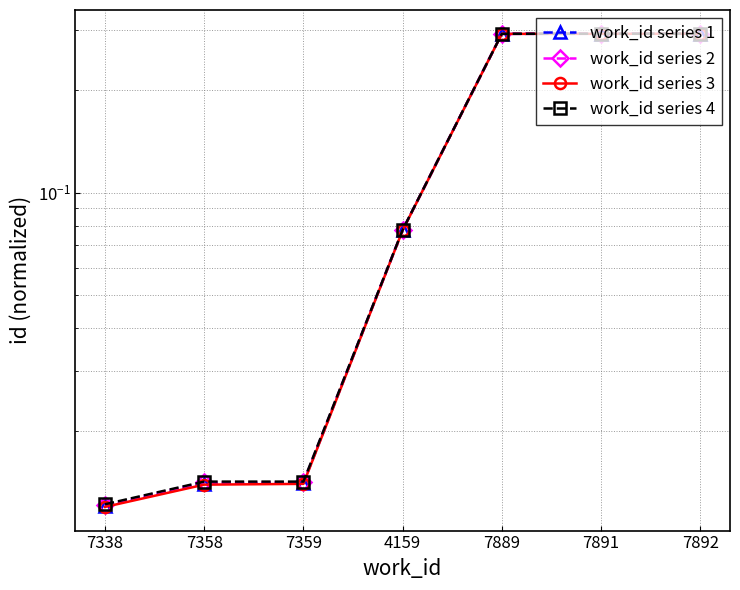

At 4159, list the series in order from largest to smallest.

work_id series 4, work_id series 2, work_id series 1, work_id series 3